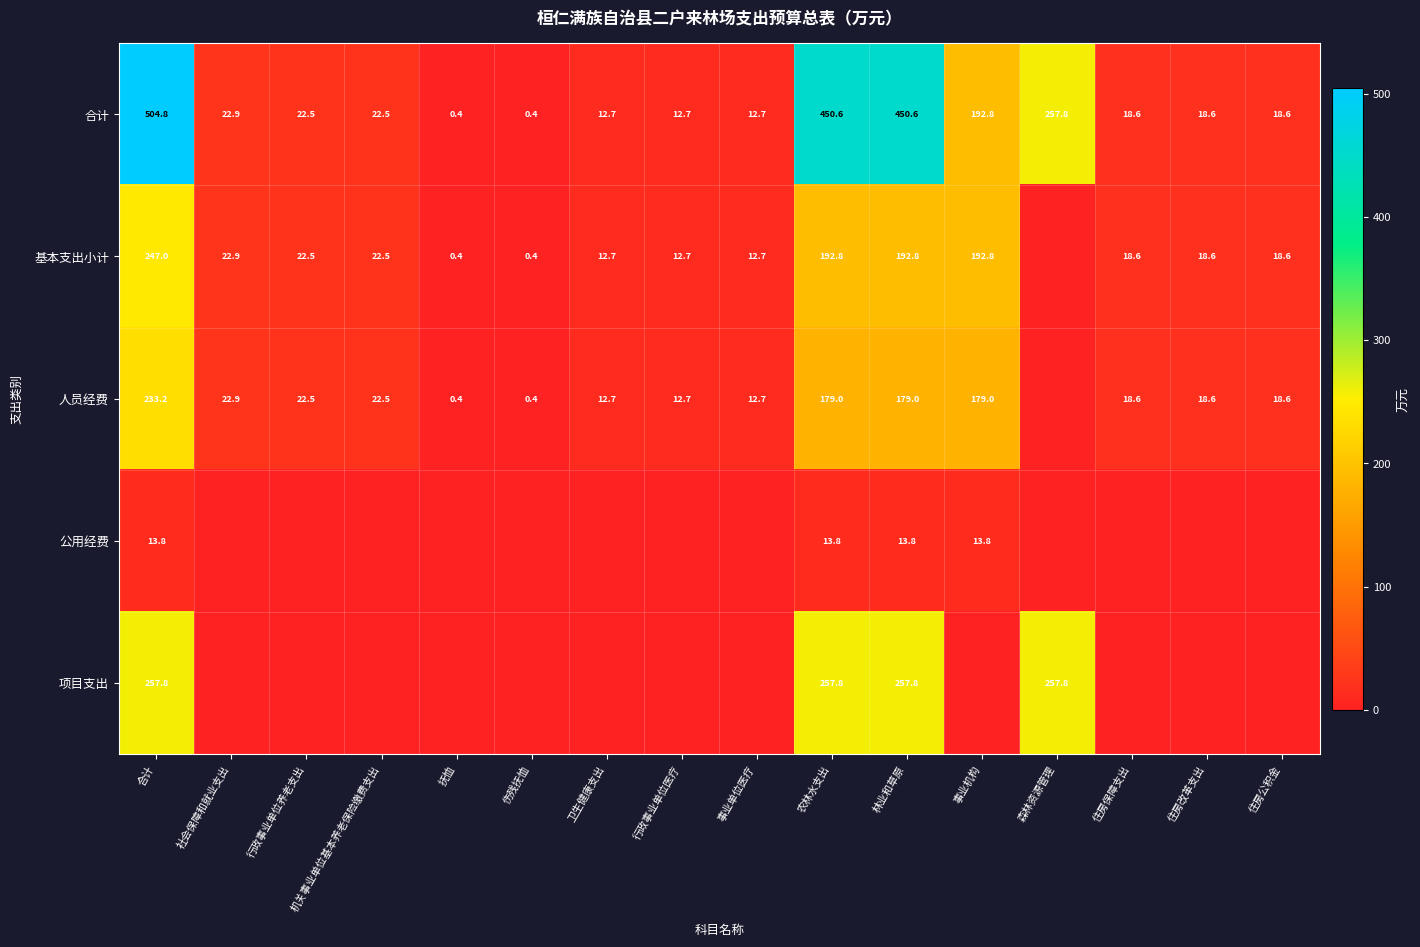

What is the sum of the 人员经费 values at 住房改革支出 and 事业机构?

197.6